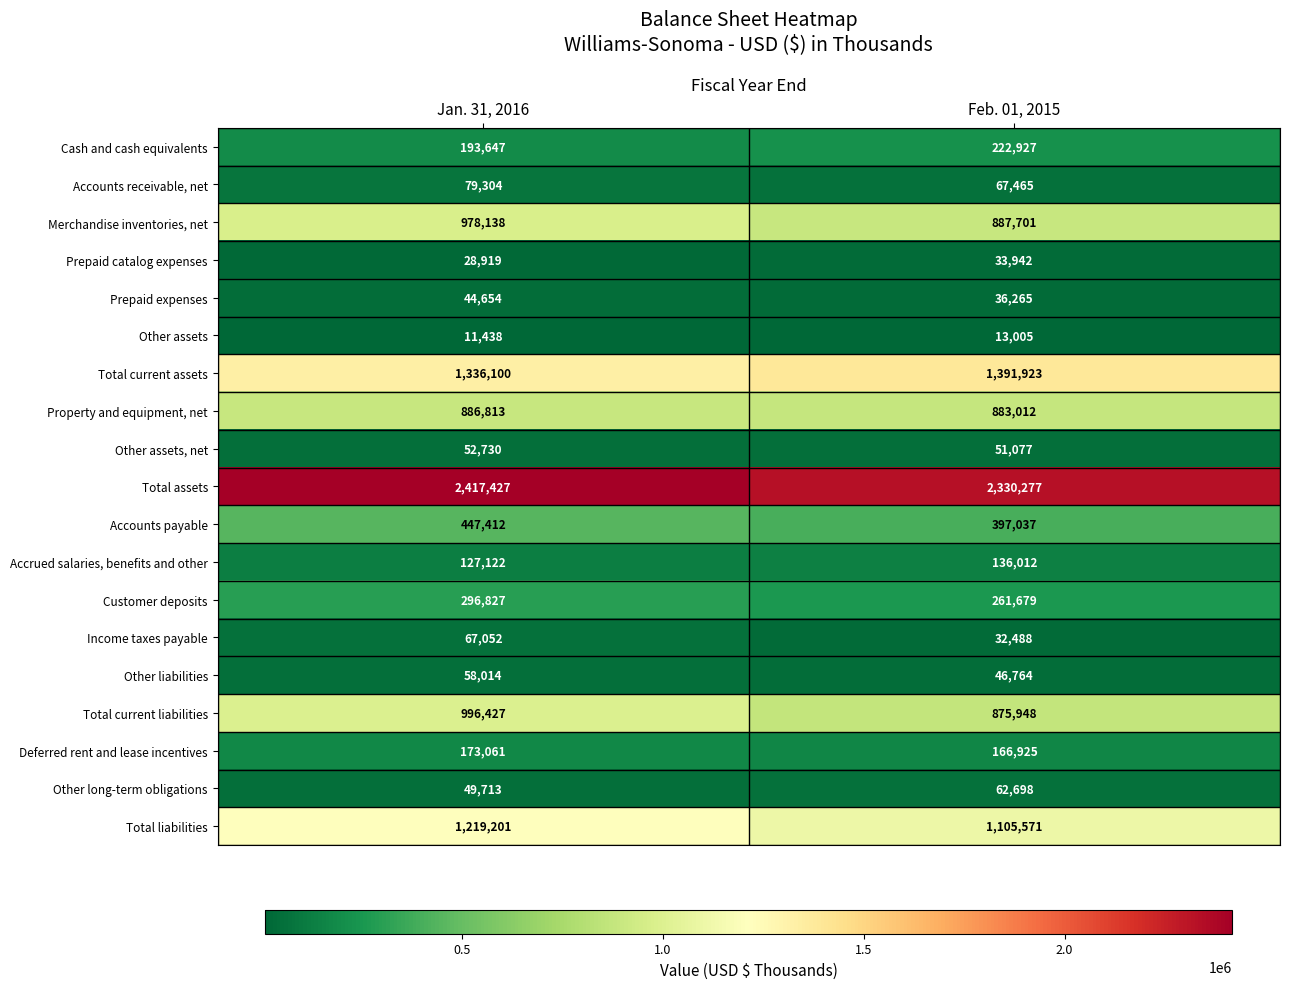

What is the sum of all Total current liabilities values?

1872375